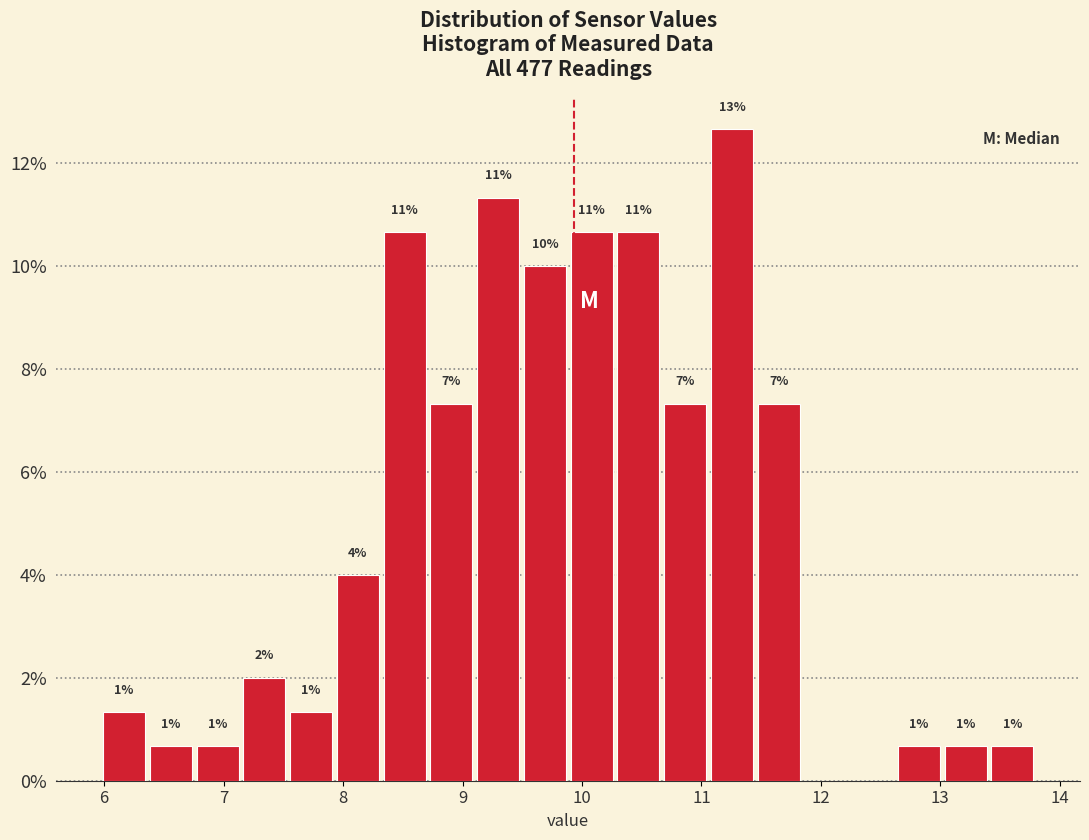

Around what value on the x-axis is the tallest bar? Give the approximate position of its centre, as read against the axis.

11.3